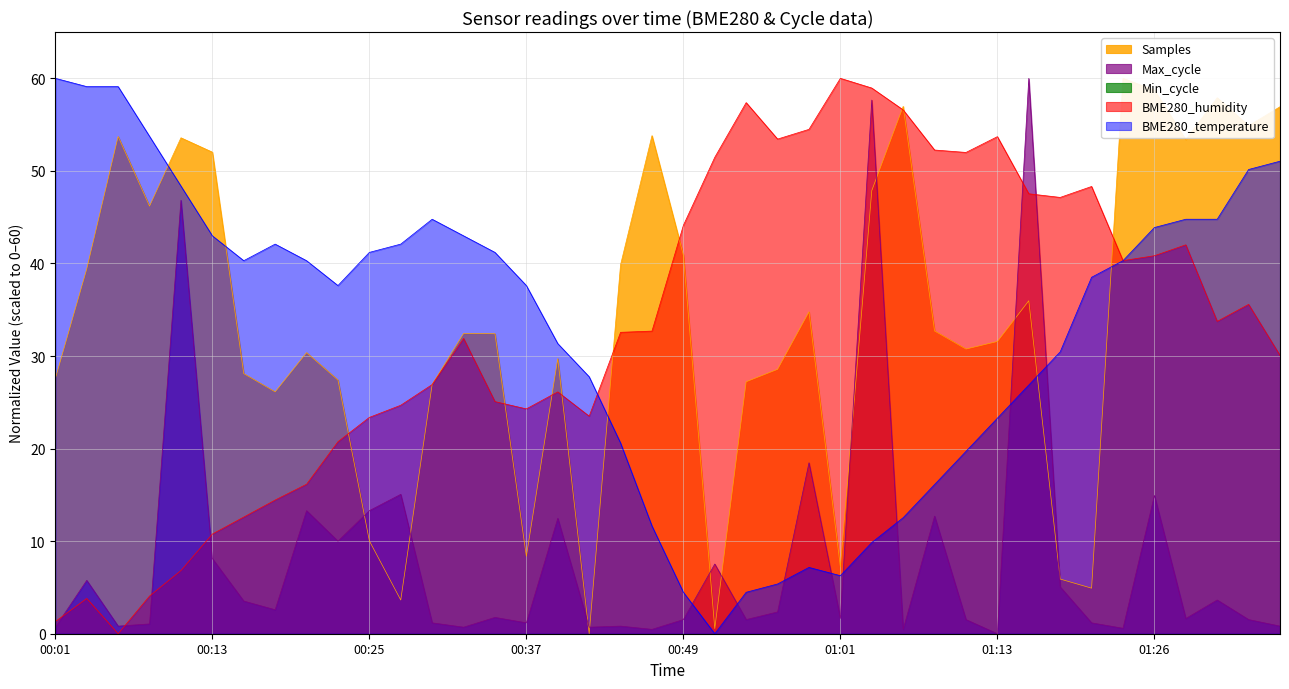

How many data points in BME280_humidity are less than 32?

19